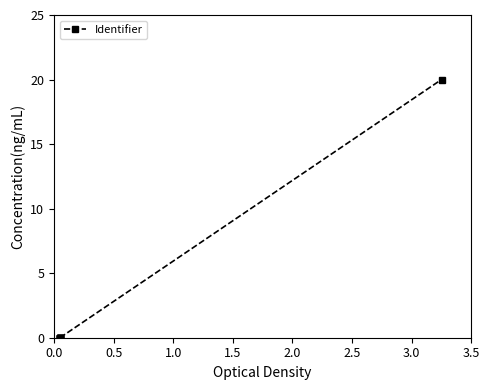

What is the maximum value shown in the chart?

20.0